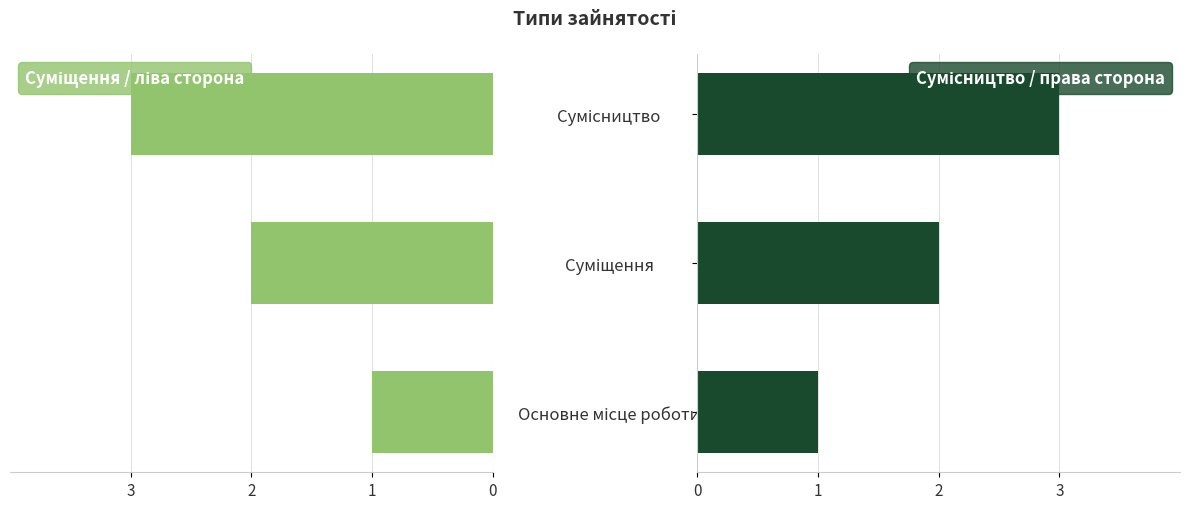

Reading right to left, what are all the values shown in this chart?

Суміщення / ліва сторона: -3	-2	-1
Сумісництво / права сторона: 3	2	1